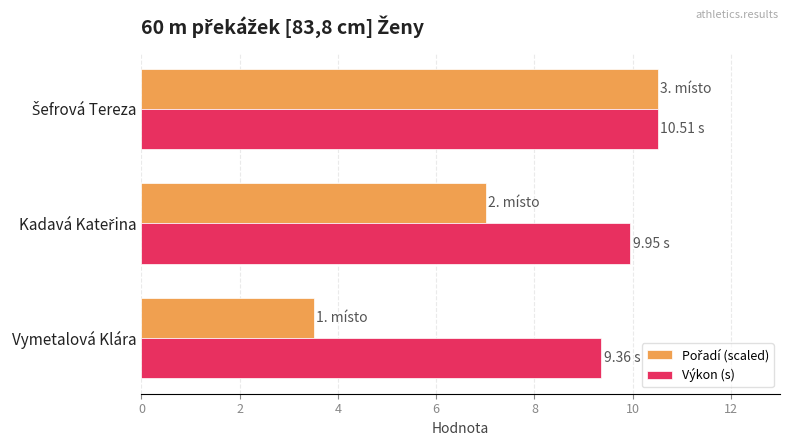

At which label does Výkon (s) reach its minimum?

Vymetalová Klára